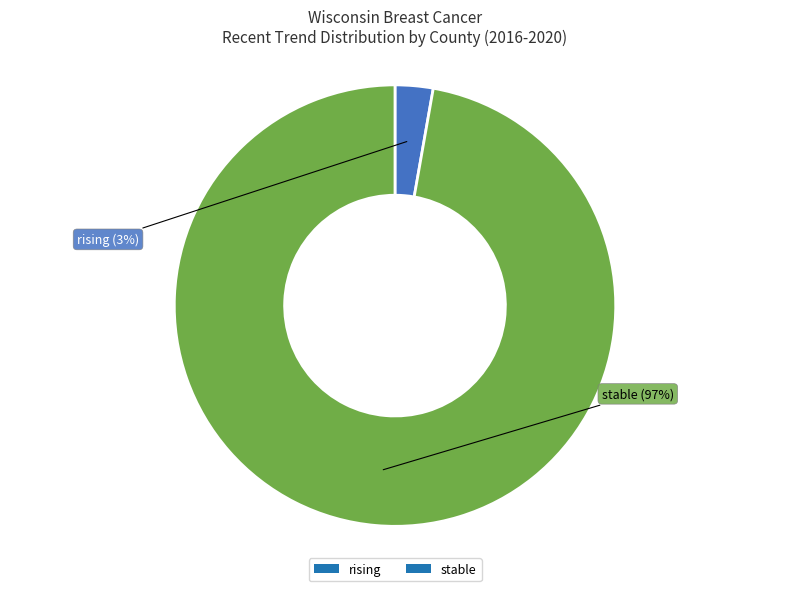

Combined, do rising and stable account for over 50%?

Yes